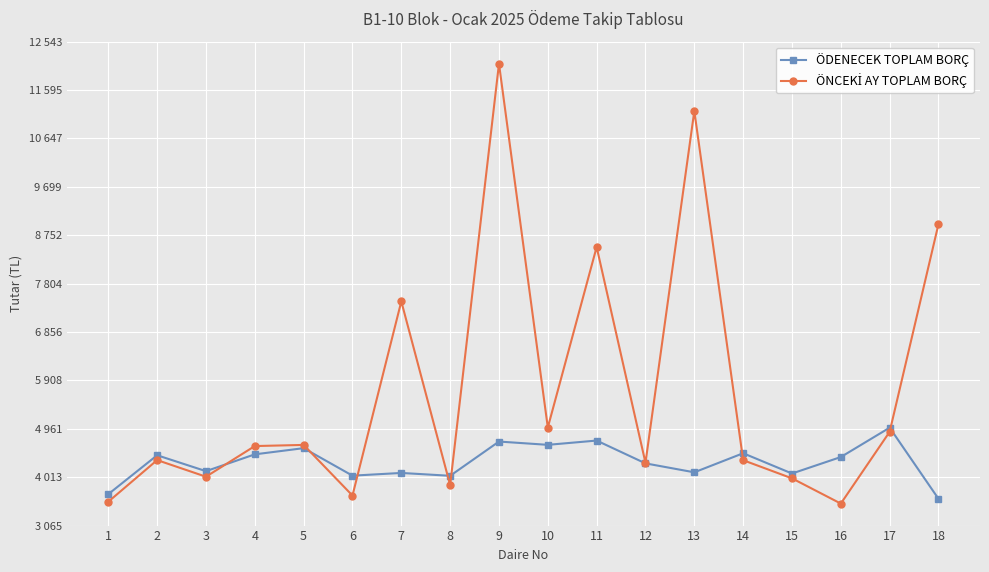

Does the chart have visible grid lines?

Yes